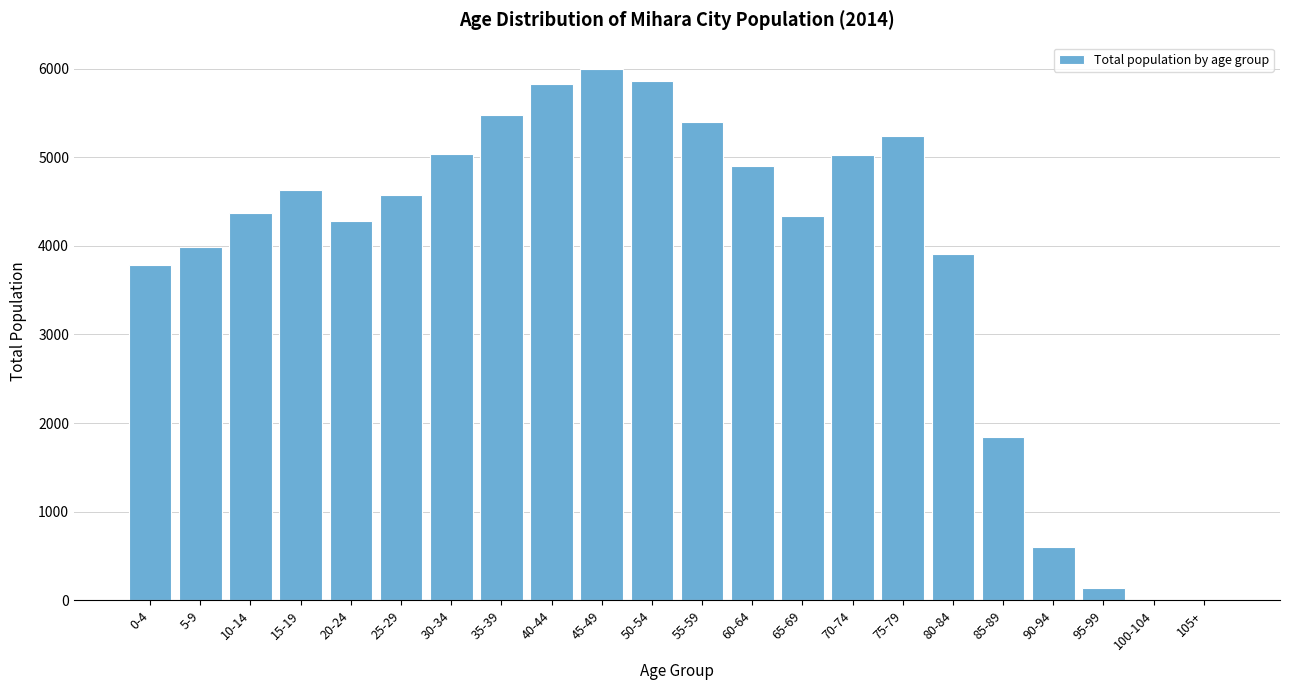

Is it true that the value at 55-59 is 2413?

False